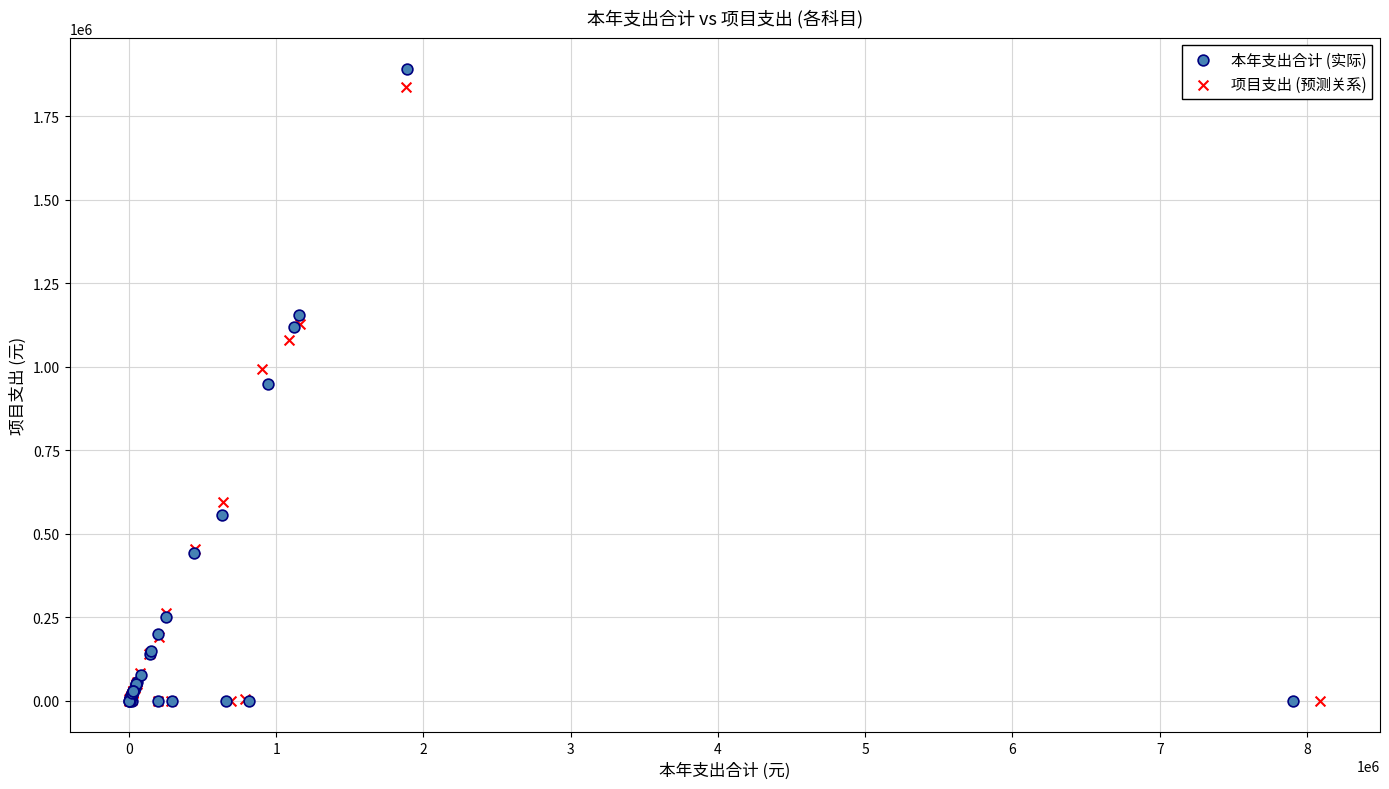

What are all the series names shown in the legend?

本年支出合计 (实际), 项目支出 (预测关系)